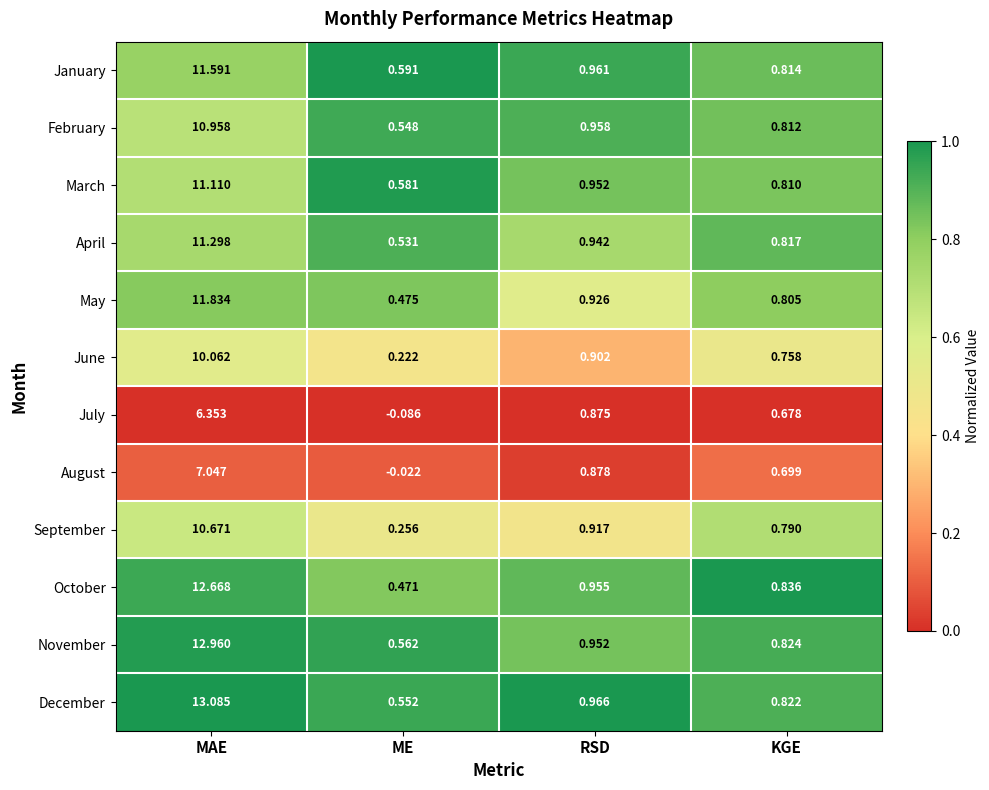

What is the difference between the highest and lowest values at MAE?

6.7